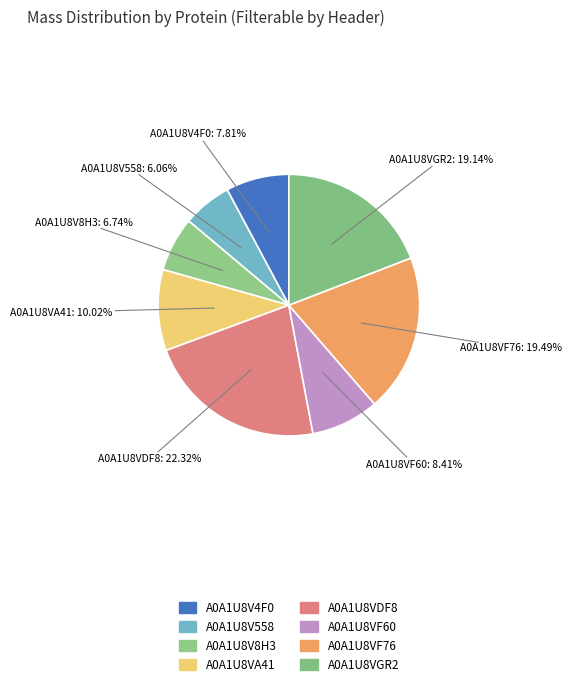

How many segments does this pie chart have?

8